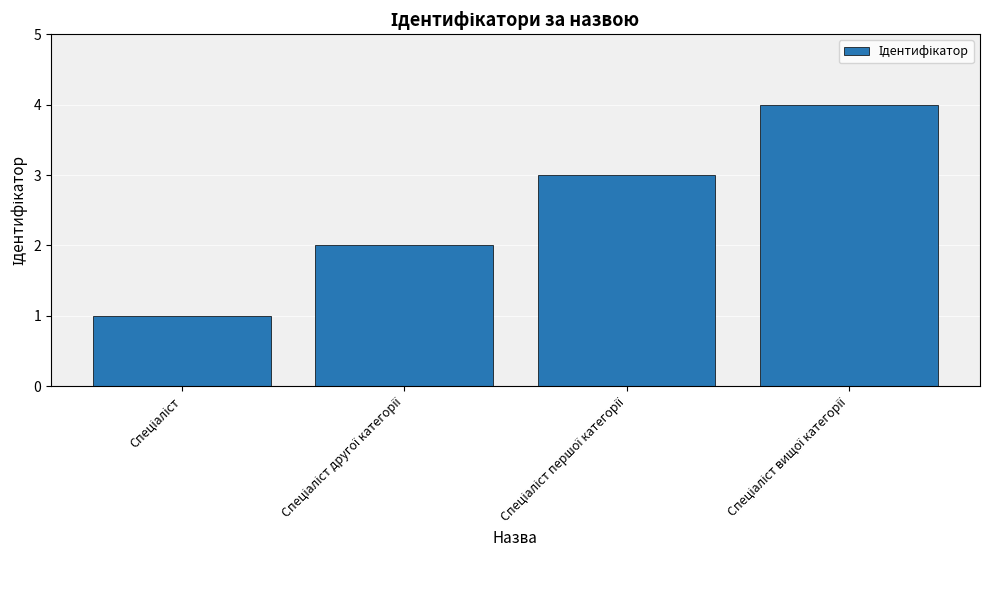

What is the greatest value displayed?

4